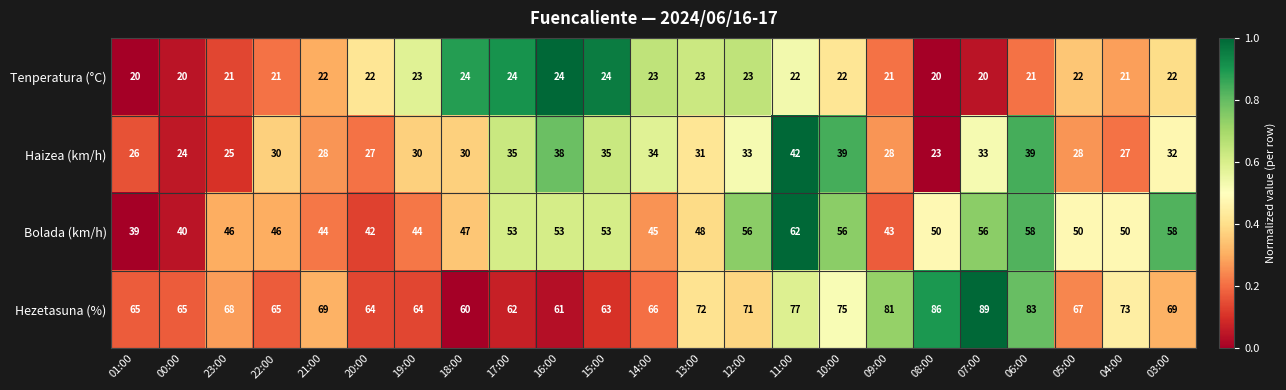

What is the sum of all Tenperatura (°C) values?

505